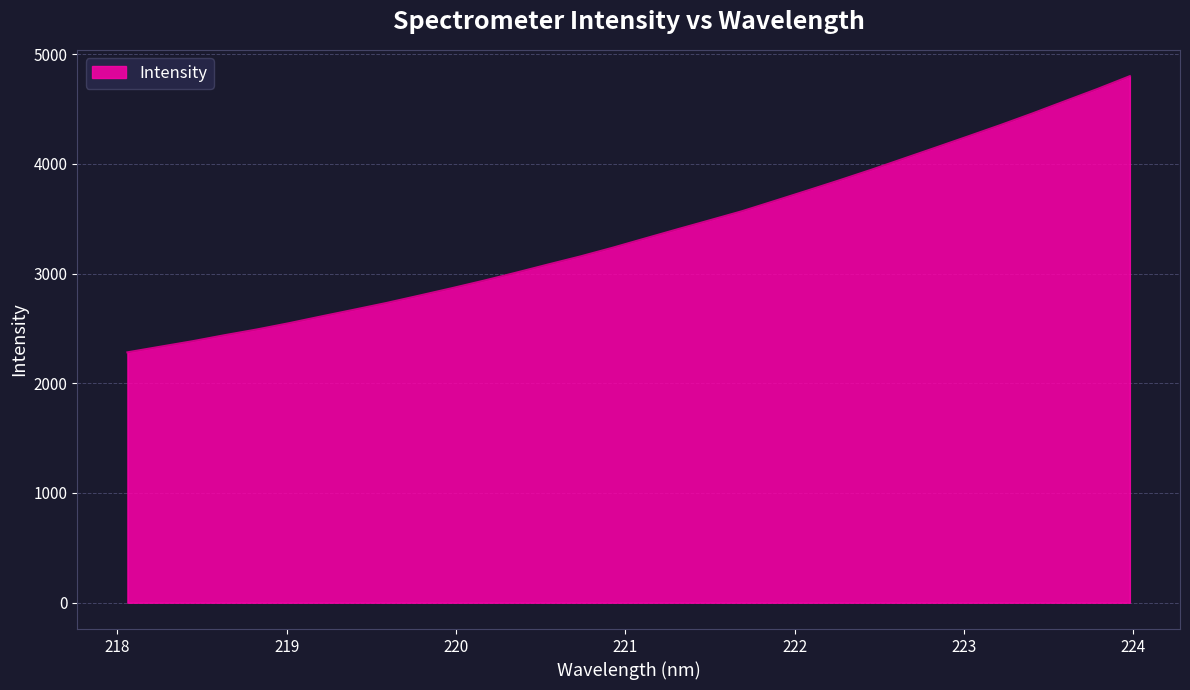

What is the smallest value displayed?

2281.7